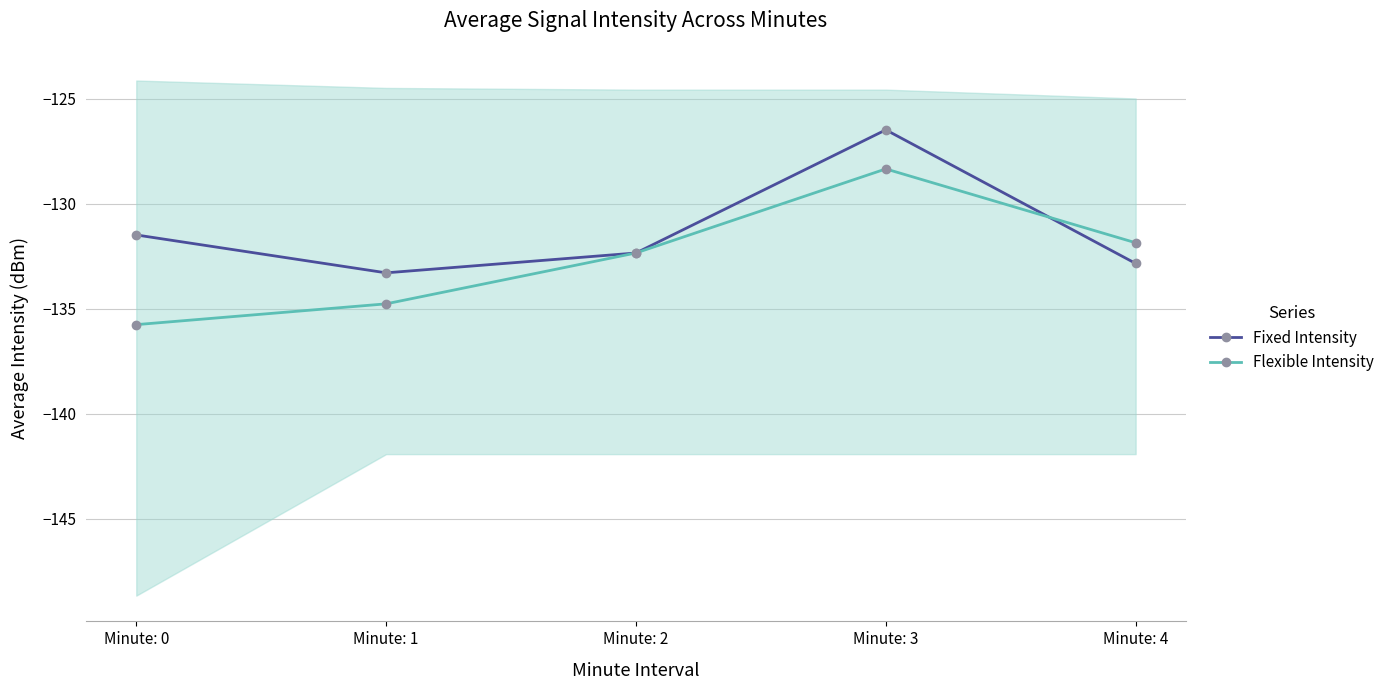

Which label corresponds to the smallest value in the chart?

Minute: 0